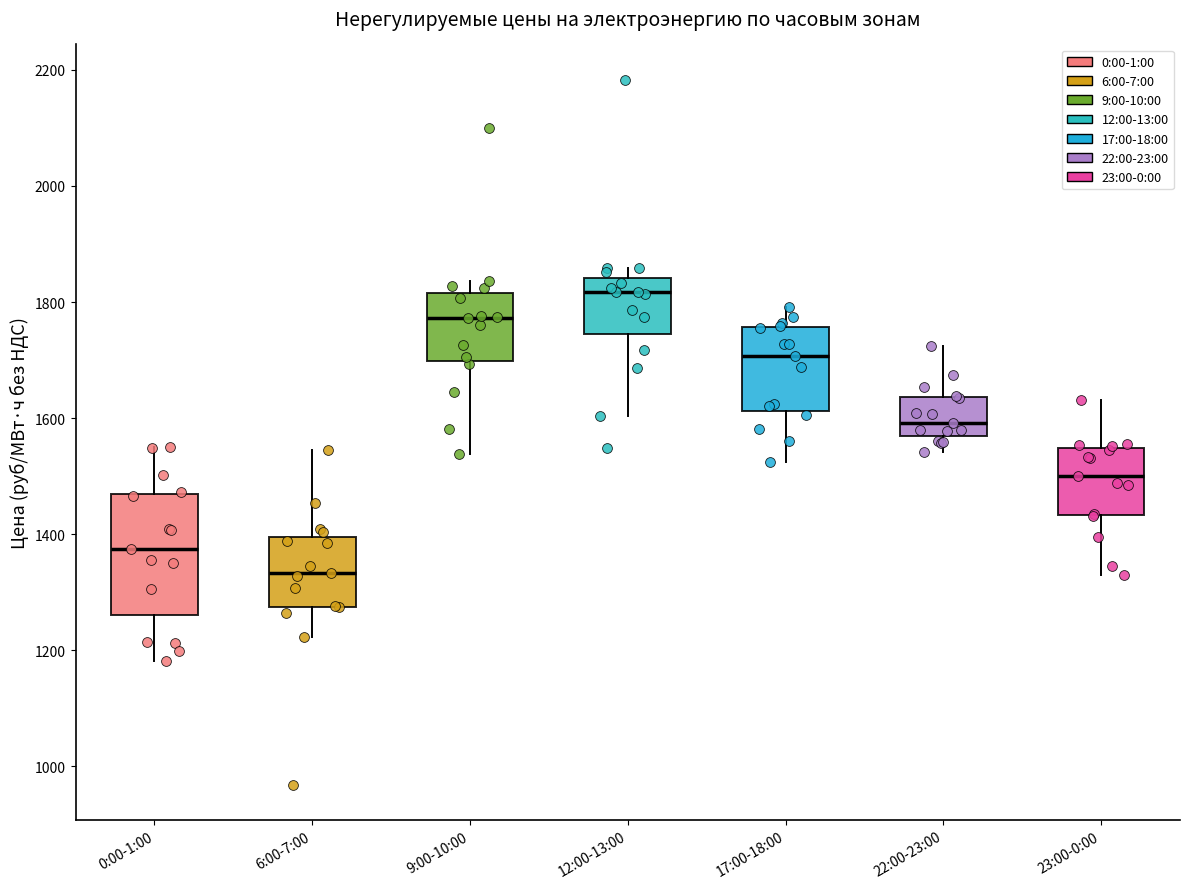

Where is the upper edge of the box for 17:00-18:00 on the y-axis? The values are not printed on the chart, so give them approximately, as read against the axis.

1760